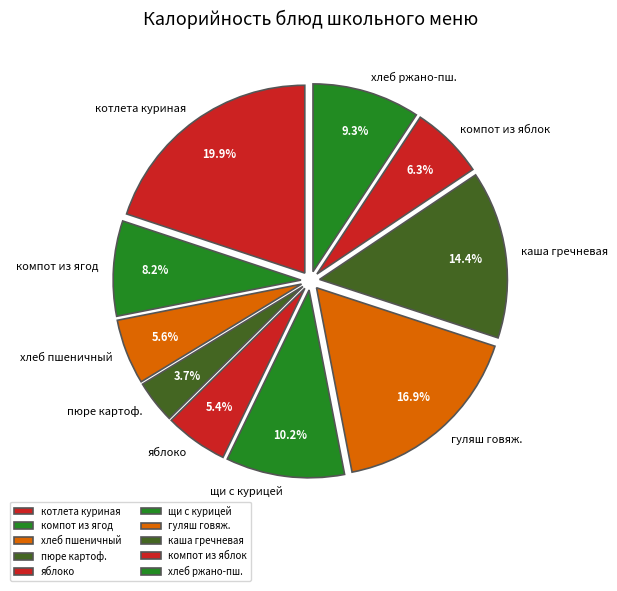

Is there any slice that represents more than half of the pie?

No